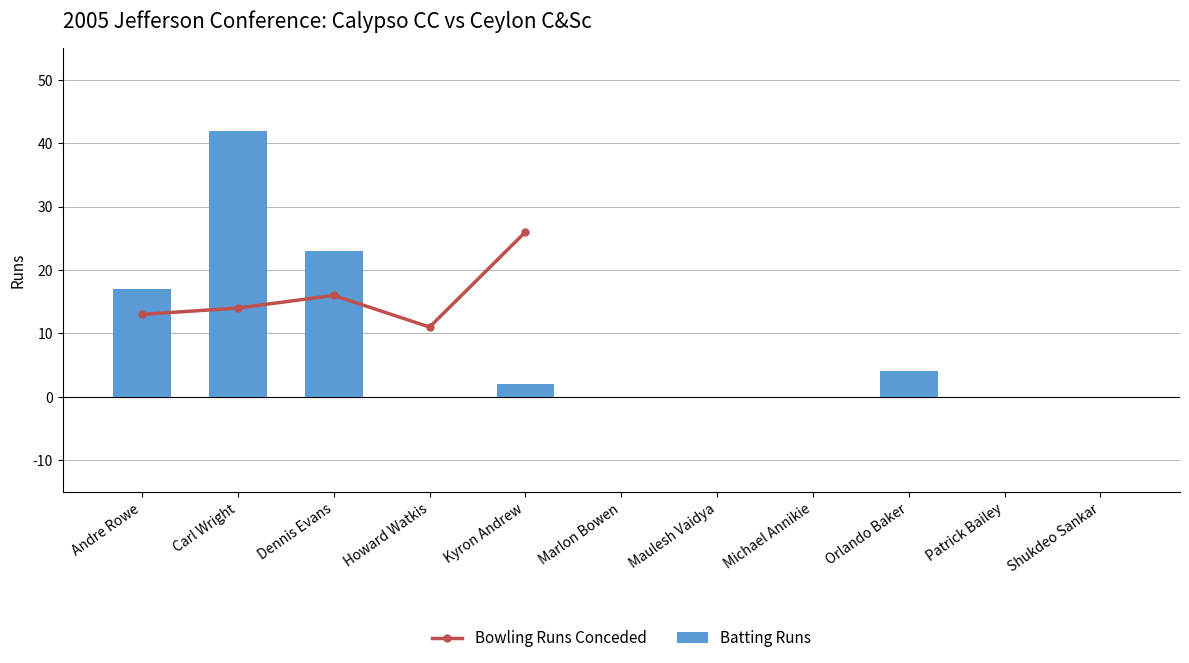

What is the sum of the Balls values at Marlon Bowen and Carl Wright?

42